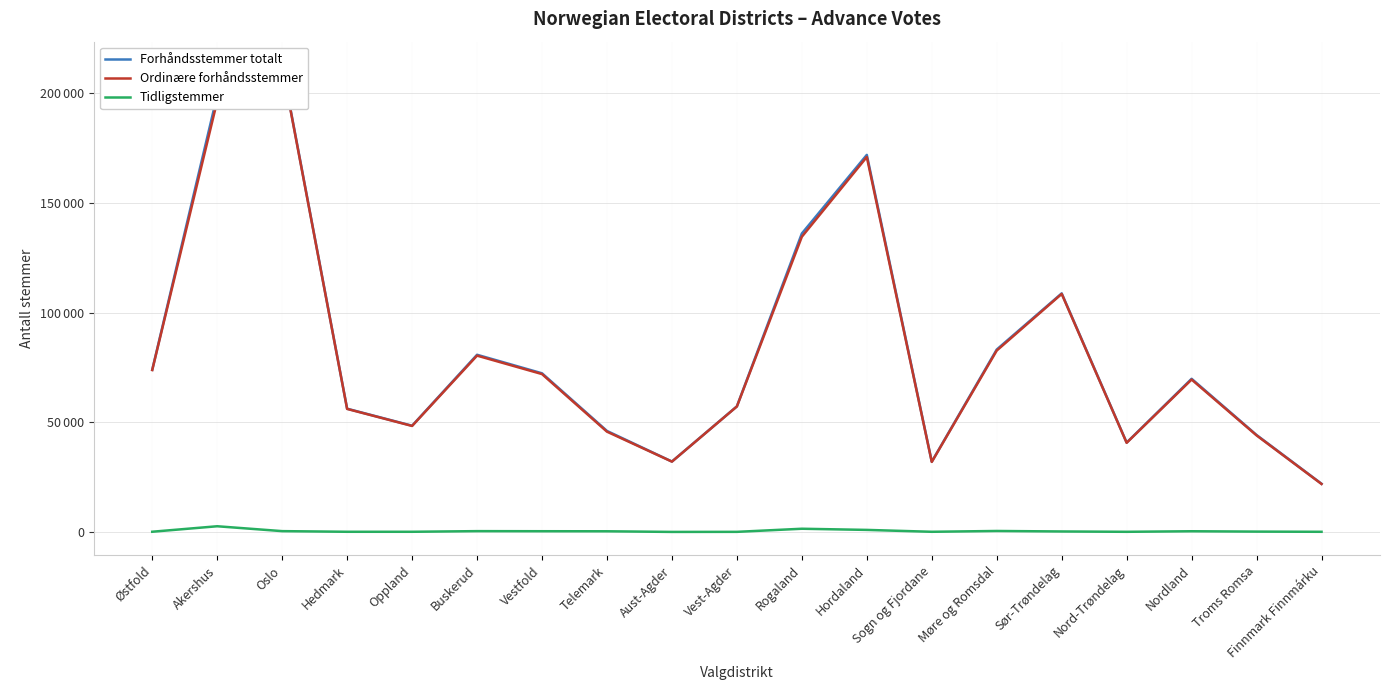

How many interior local valleys does the Ordinære forhåndsstemmer series have?

4